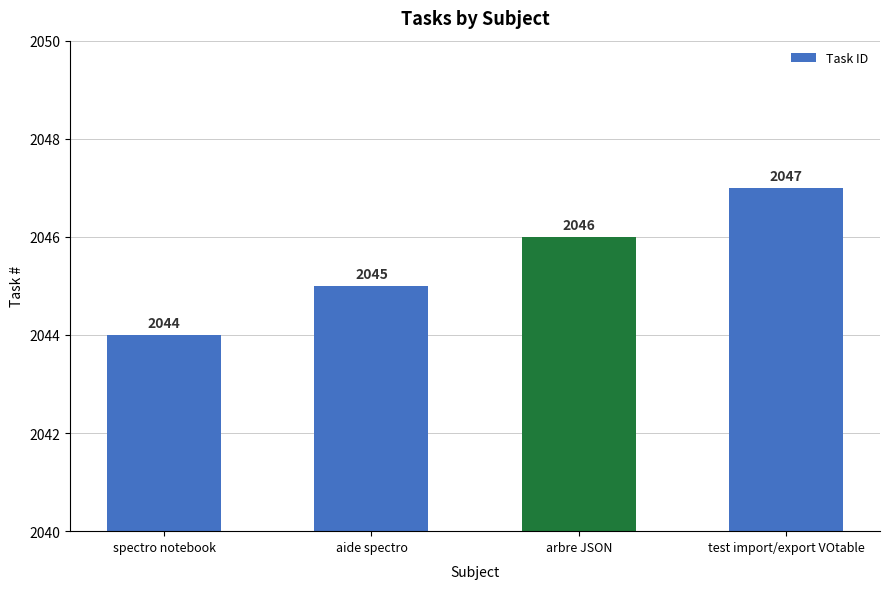

What is the average value?

2046